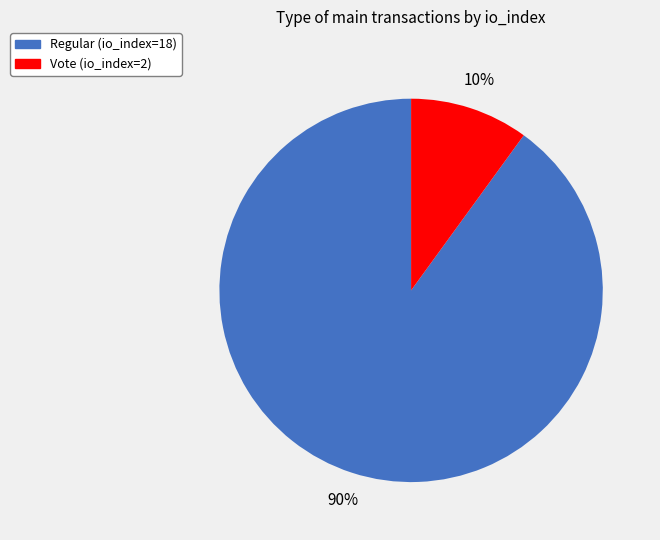

To the nearest percent, what portion does Regular (io_index=18) represent?

90%